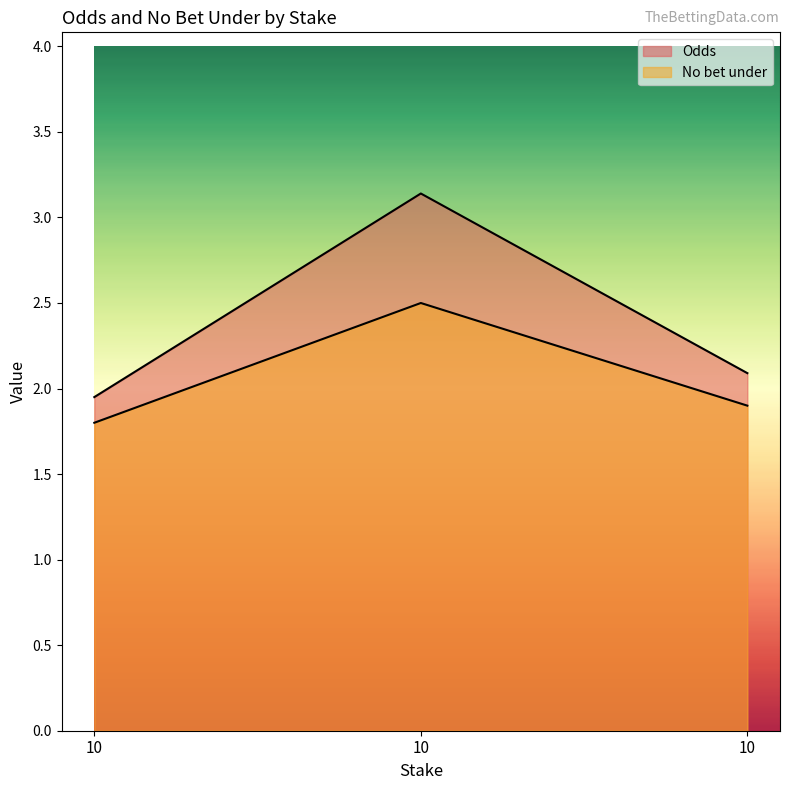

List the series in order of their overall mean, lowest first.

No bet under, Odds